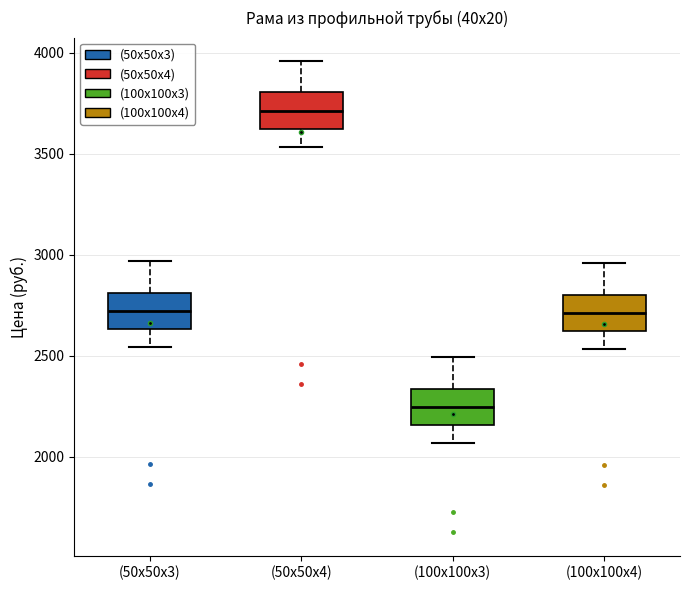

Where is the upper edge of the box for (100х100х4) on the y-axis? The values are not printed on the chart, so give them approximately, as read against the axis.

2800